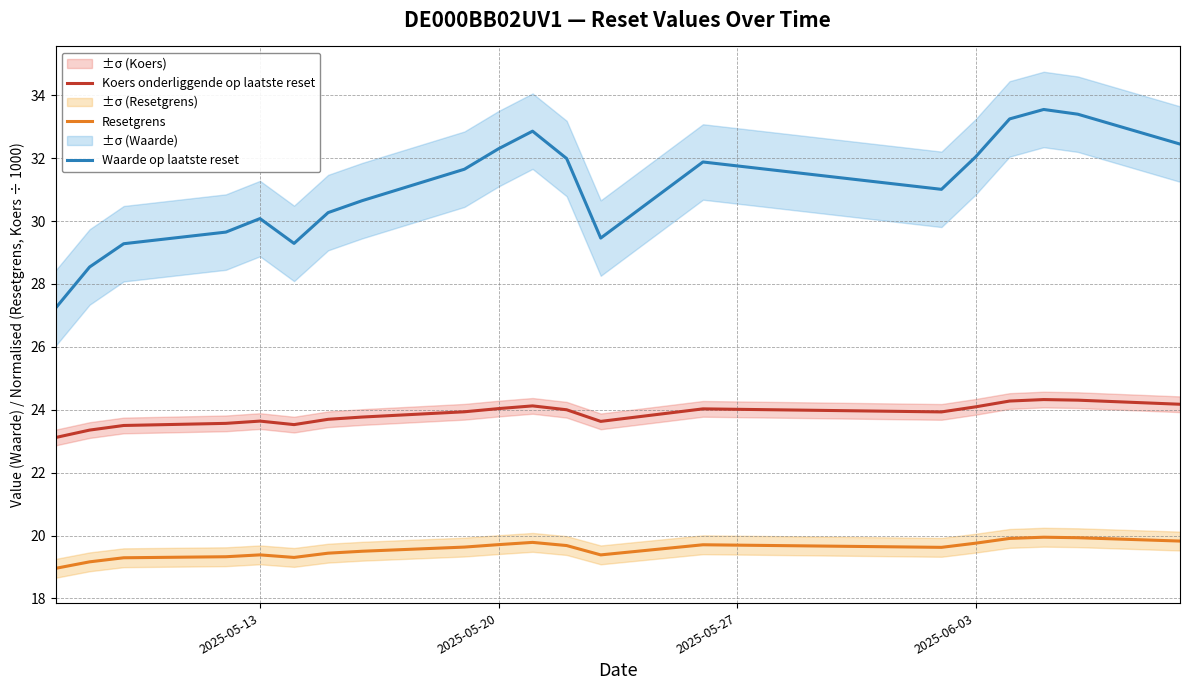

What is the difference between the second highest and second lowest values in the Koers onderliggende op laatste reset series?

1.0